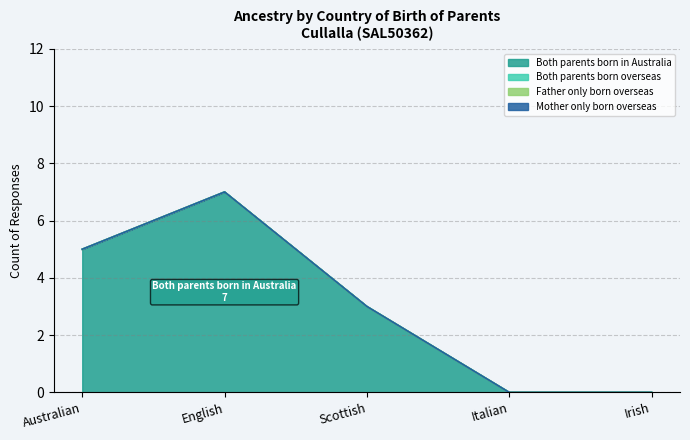

Which label corresponds to the smallest value in the chart?

Italian